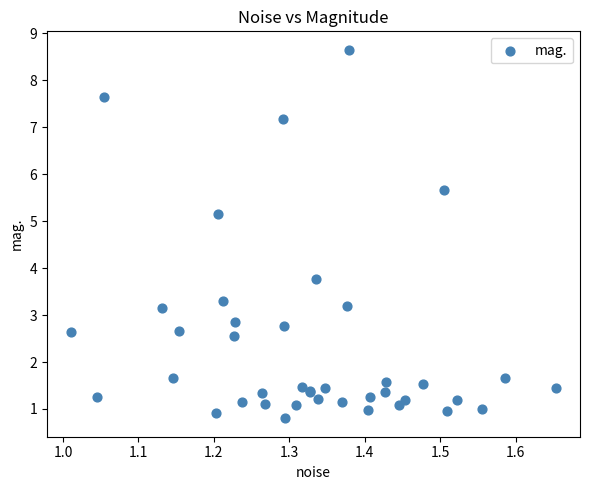

What Y value in the scatter plot is closest to 4?

3.8